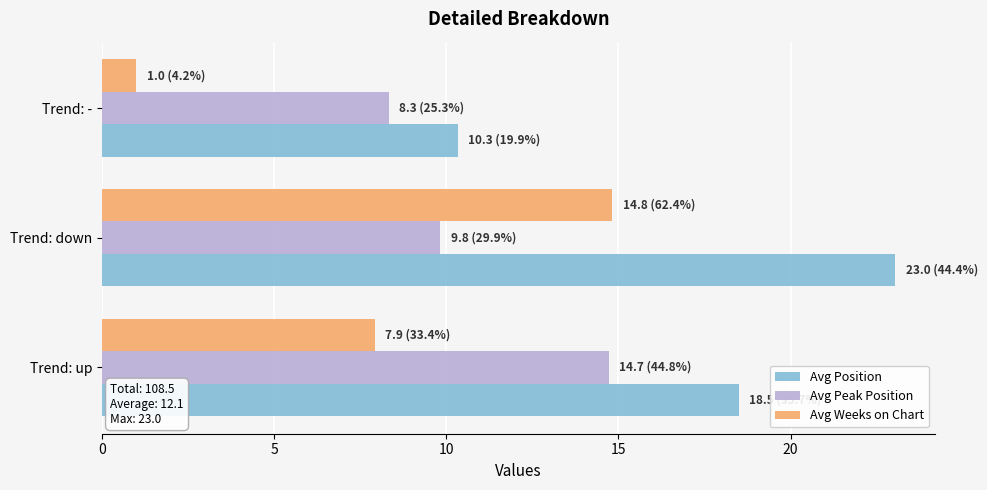

What is the minimum value shown in the chart?

1.0